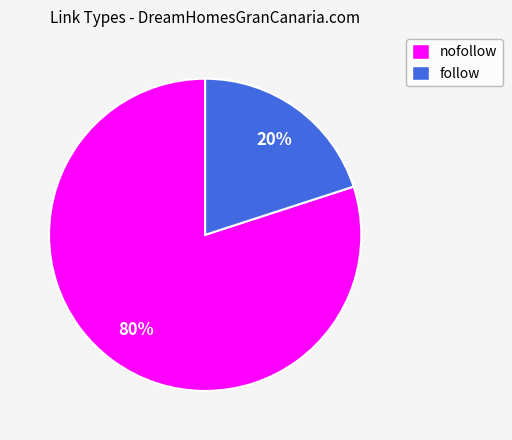

Do nofollow and follow together represent more than half of the pie?

Yes